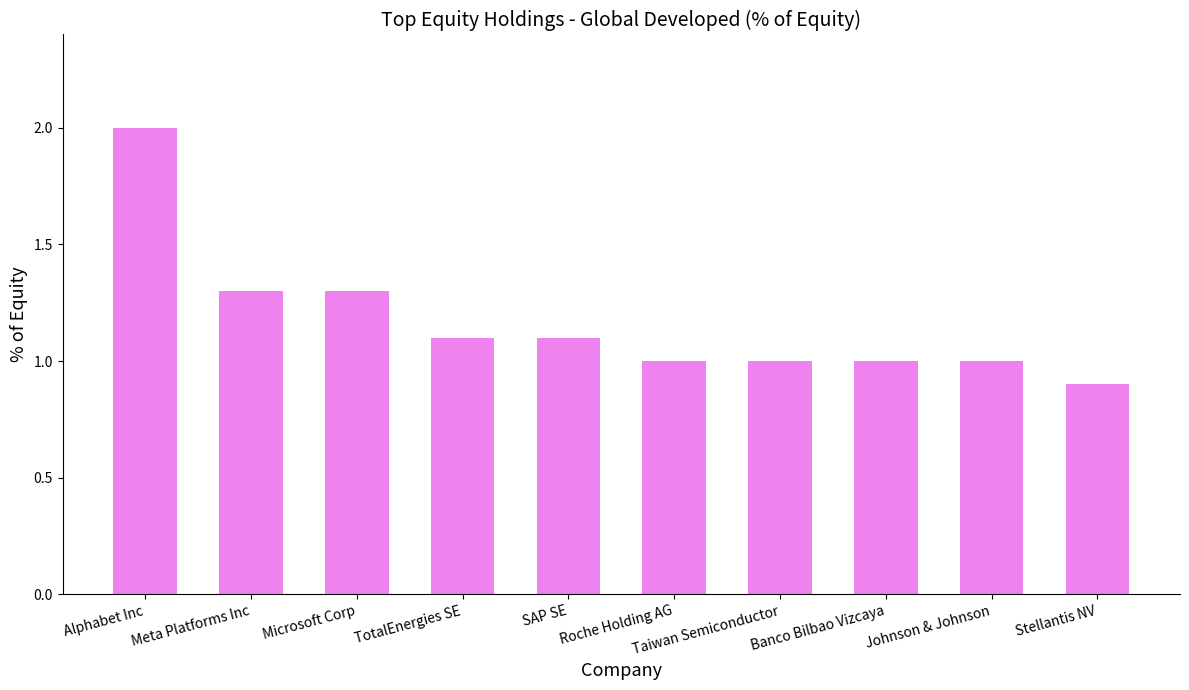

What is the change in value from Alphabet Inc to TotalEnergies SE?

-0.9